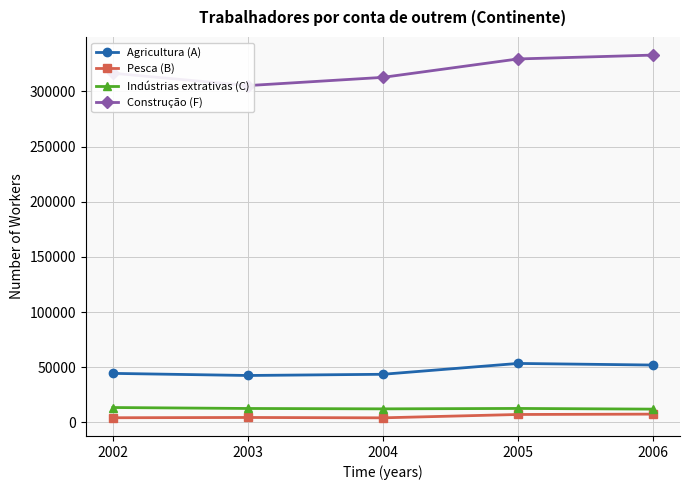

At which category is the sum across all series the highest?

2006